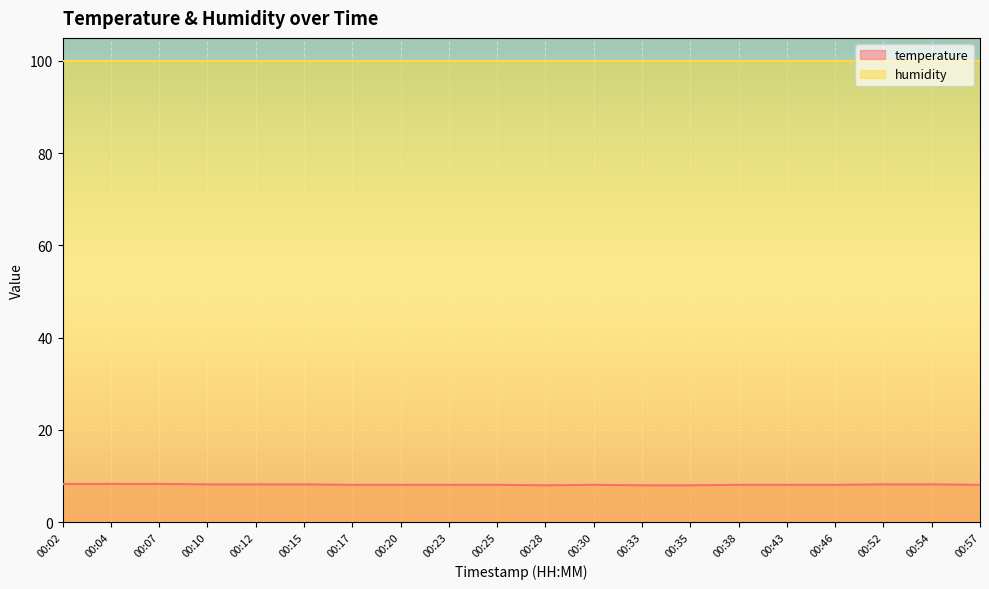

List the labels in order of value, smallest first.

00:28, 00:33, 00:35, 00:17, 00:20, 00:23, 00:25, 00:30, 00:38, 00:43, 00:46, 00:57, 00:10, 00:12, 00:15, 00:52, 00:54, 00:02, 00:04, 00:07